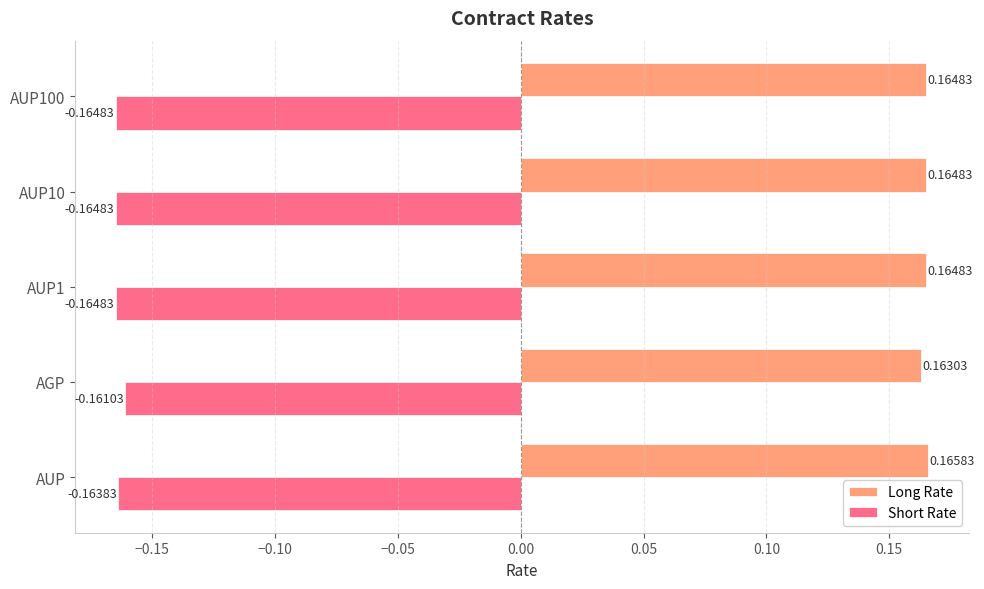

Which category has the highest value across all series?

AUP